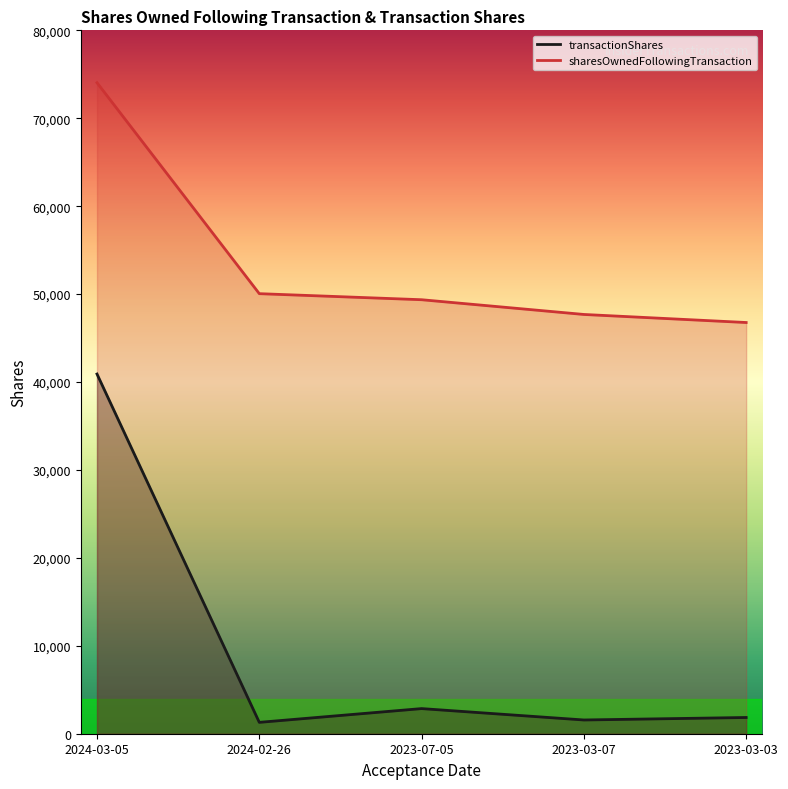

Reading left to right, list all the values displayed in this chart.

transactionShares: 40909	1293	2858	1563	1847
sharesOwnedFollowingTransaction: 74042	50050	49361	47685	46769